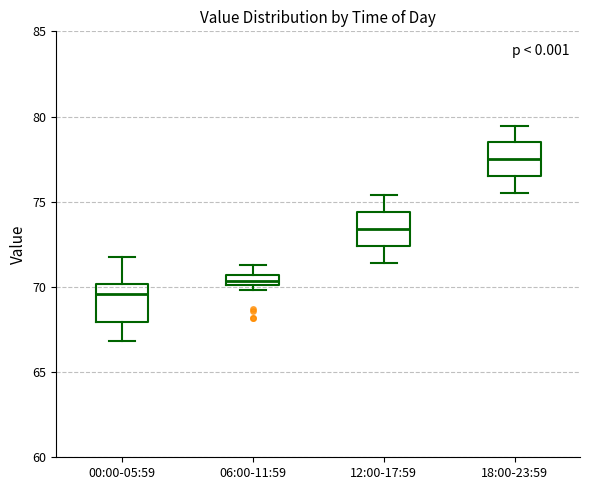

Which box has the highest median line?

18:00-23:59